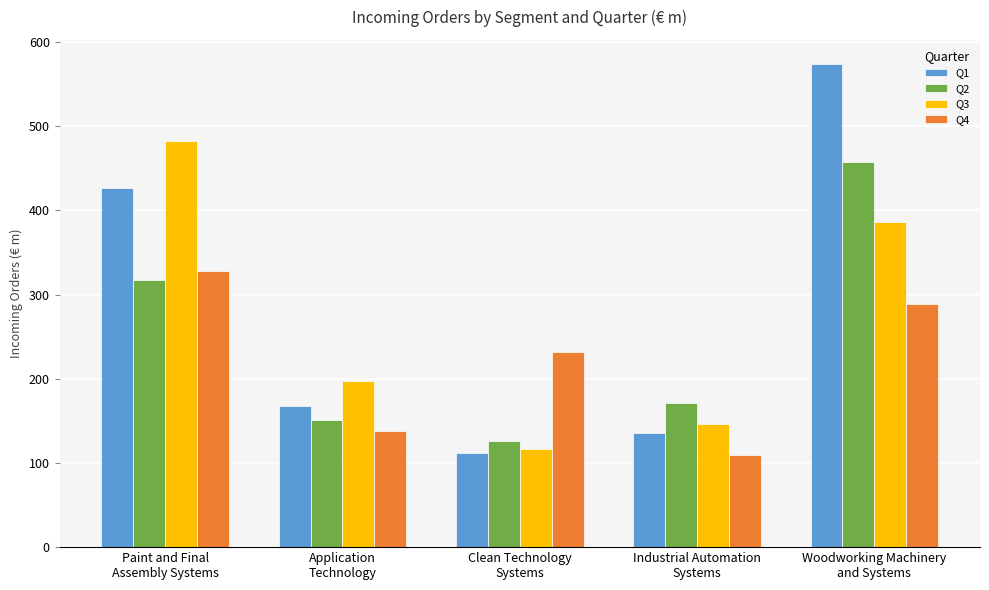

How many data points in Q1 are above 167?

3